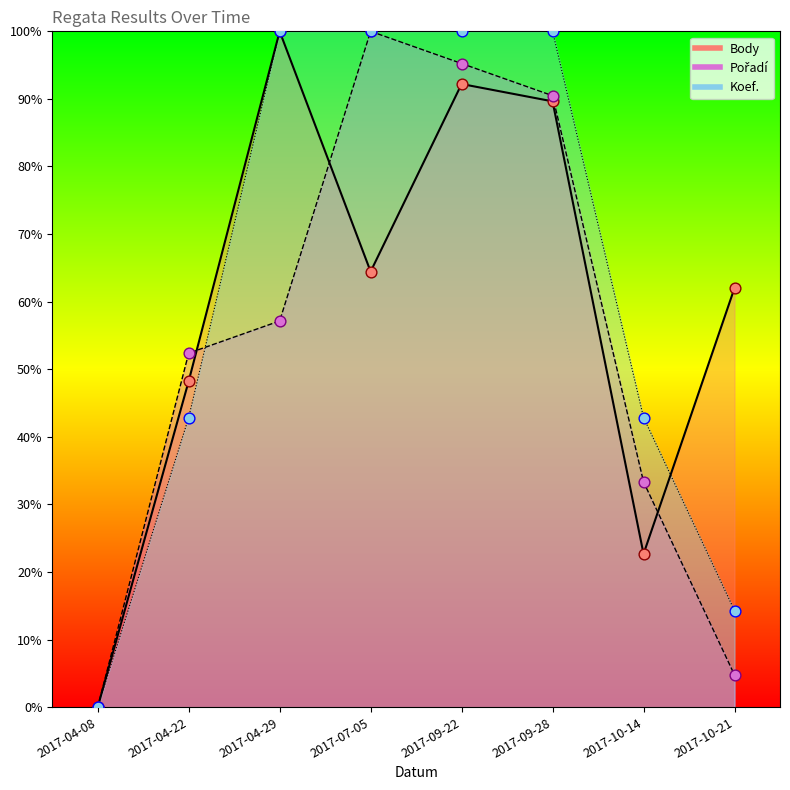

Which series has the largest Y range (max minus min)?

Pořadí